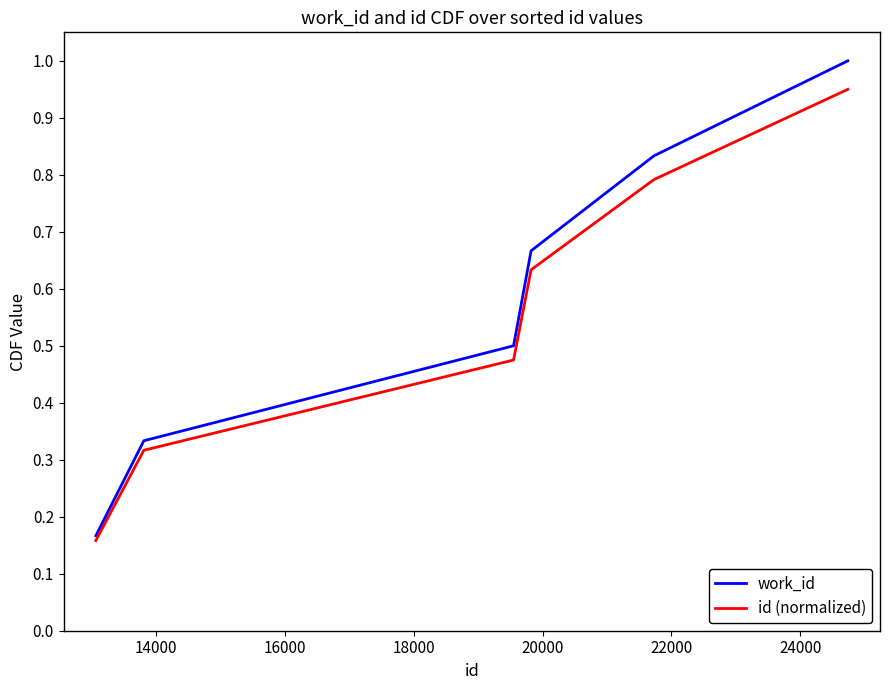

Rank the series by their maximum value, from lowest to highest.

id (normalized), work_id